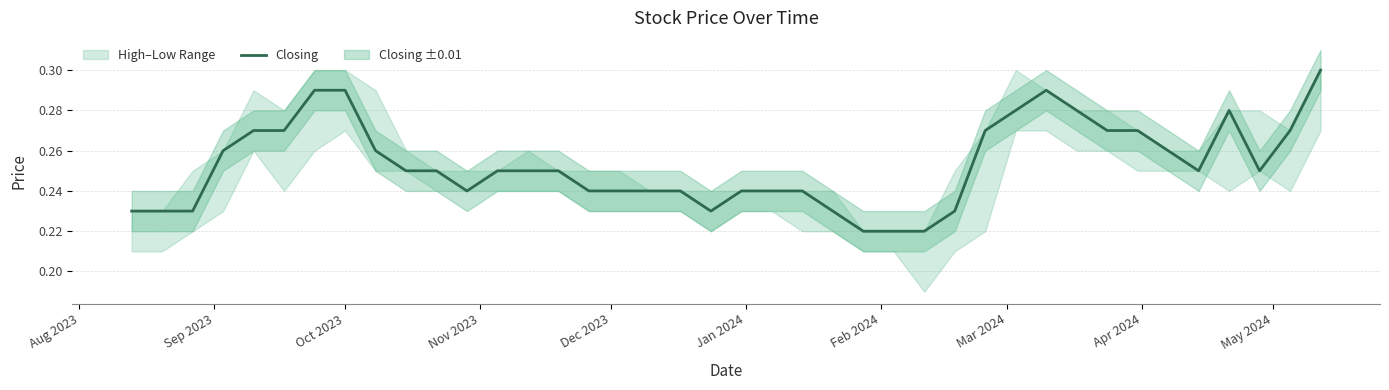

How many interior local peaks (higher than both neighbors) does the data have?

2